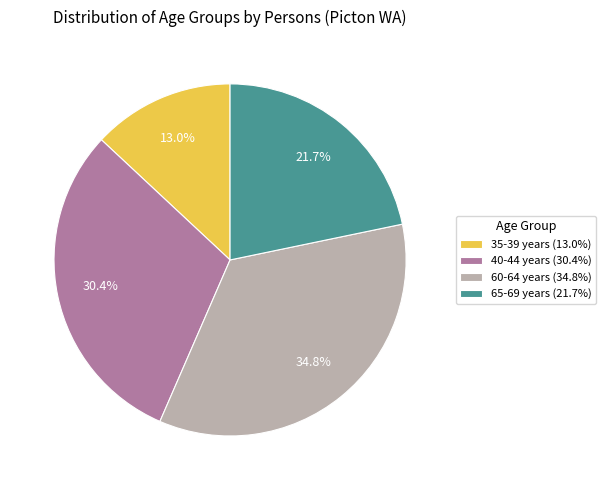

Which category has the smallest portion of the pie?

35-39 years (13.0%)